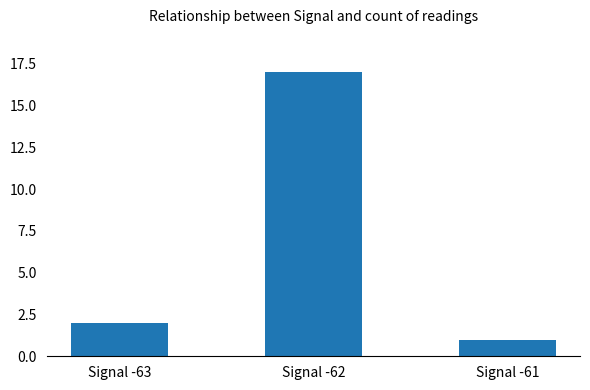

Count the number of categories in the chart.

3